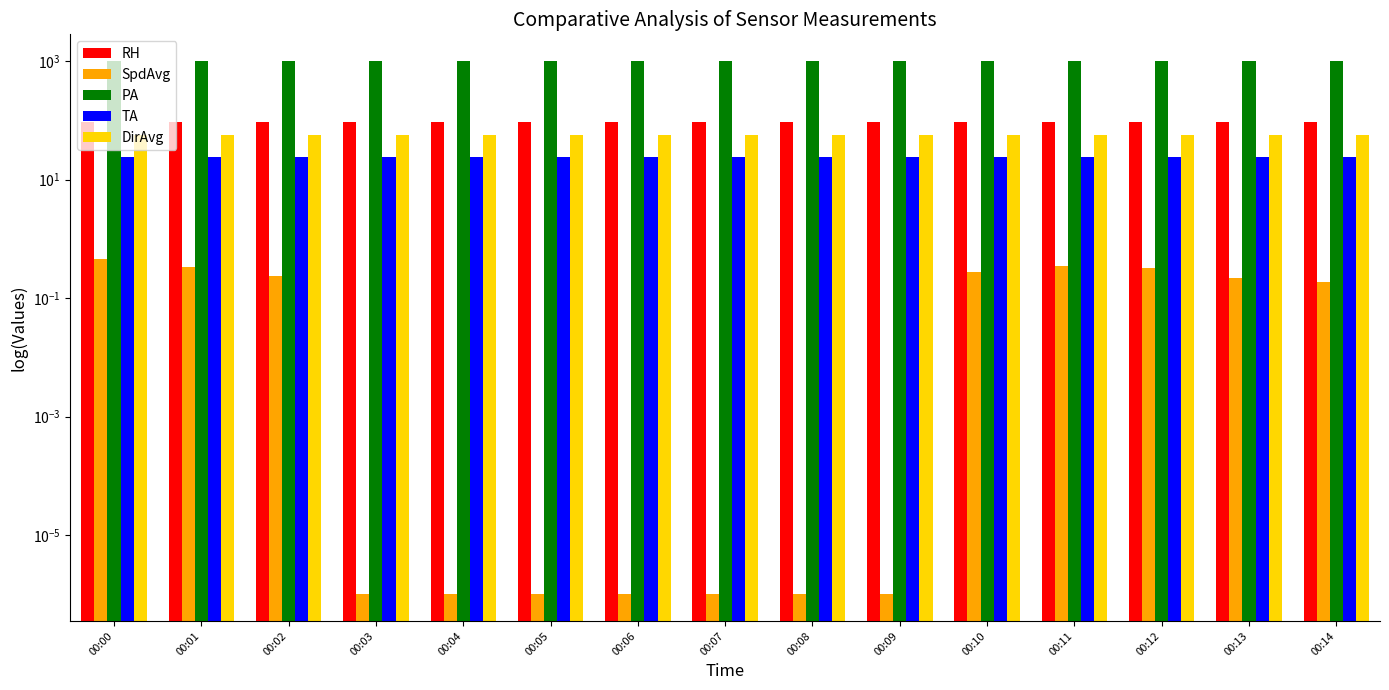

The DirAvg series shows 98.5 at 00:00. True or false?

False